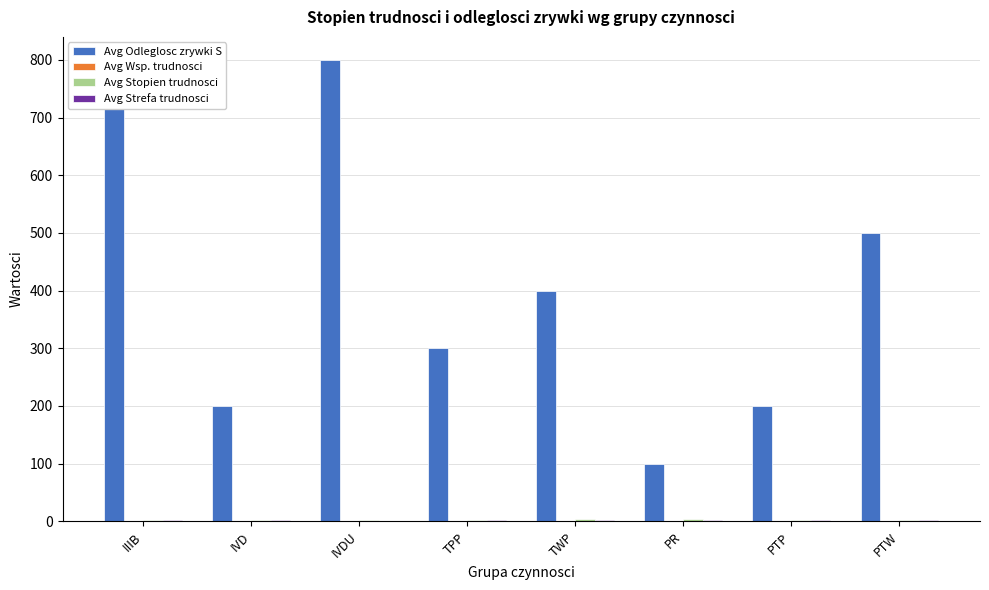

Reading left to right, extract all data points from this chart.

Avg Odleglosc zrywki S: IIIB=800	IVD=200	IVDU=800	TPP=300	TWP=400	PR=100	PTP=200	PTW=500
Avg Wsp. trudnosci: IIIB=1	IVD=1	IVDU=1	TPP=1	TWP=1	PR=1	PTP=1	PTW=1
Avg Stopien trudnosci: IIIB=3	IVD=3	IVDU=3	TPP=3	TWP=4	PR=4	PTP=3	PTW=2
Avg Strefa trudnosci: IIIB=2	IVD=2	IVDU=1	TPP=2	TWP=2	PR=3	PTP=2	PTW=2